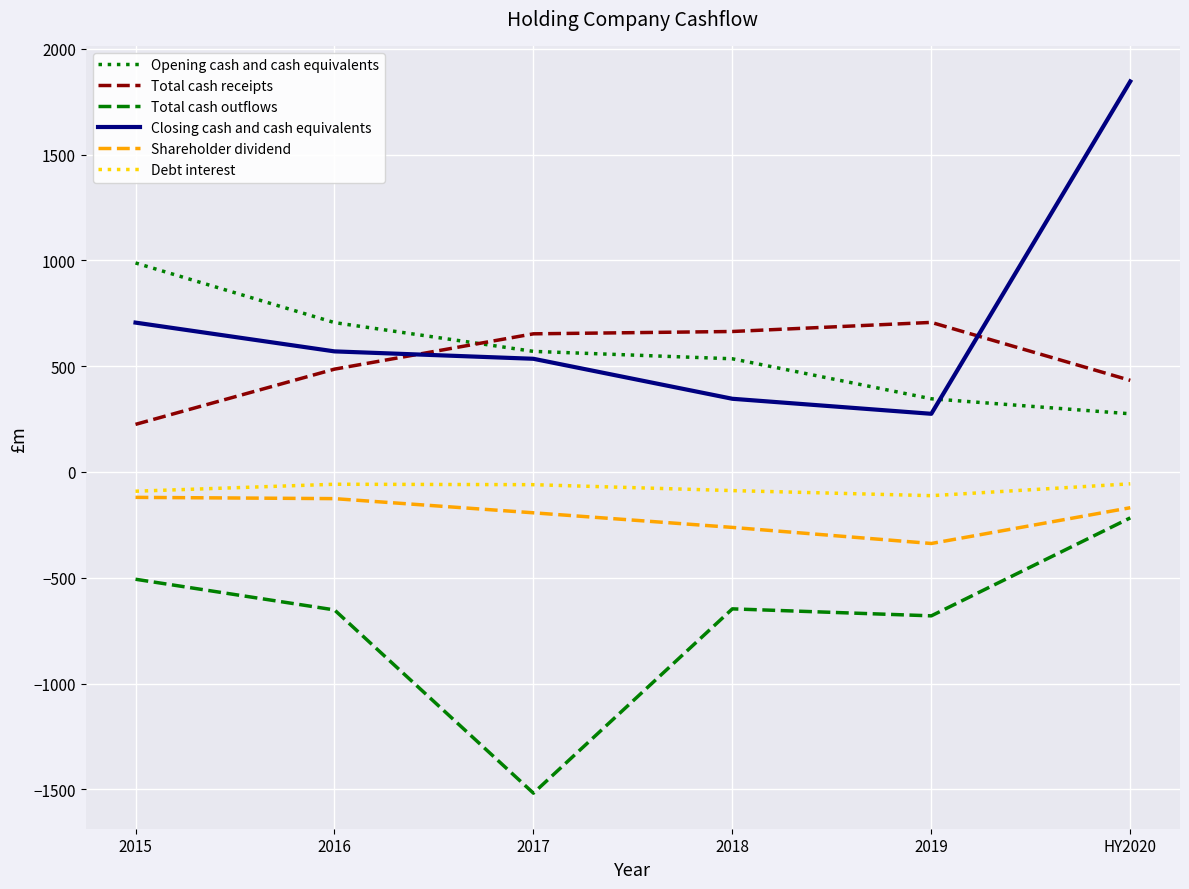

What is the sum of the Opening cash and cash equivalents values at 2019 and 2018?

881